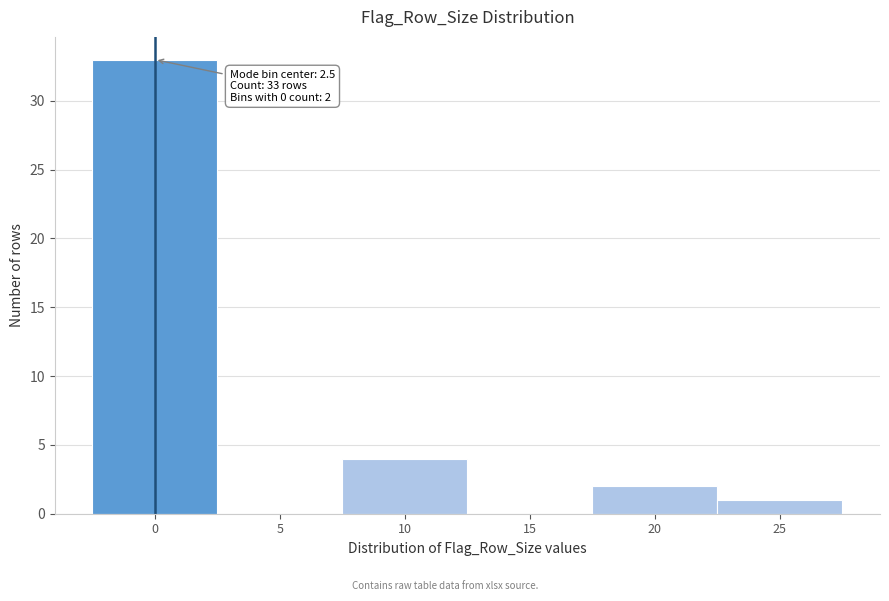

Reading right to left, what are all the values shown in this chart?

25=1	20=2	15=0	10=4	5=0	0=33